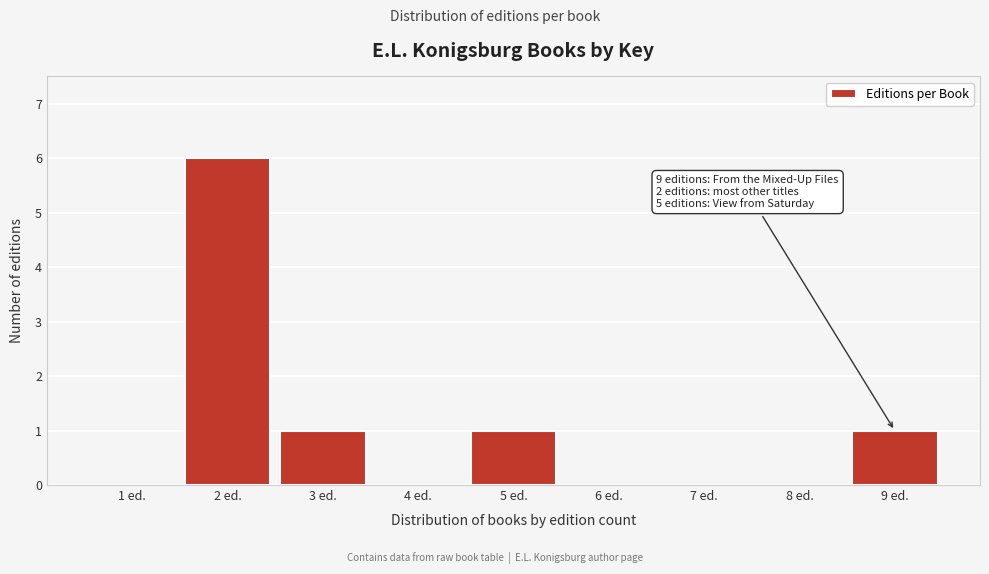

Over which range of the x-axis is the bar tallest?

1.5 to 2.5